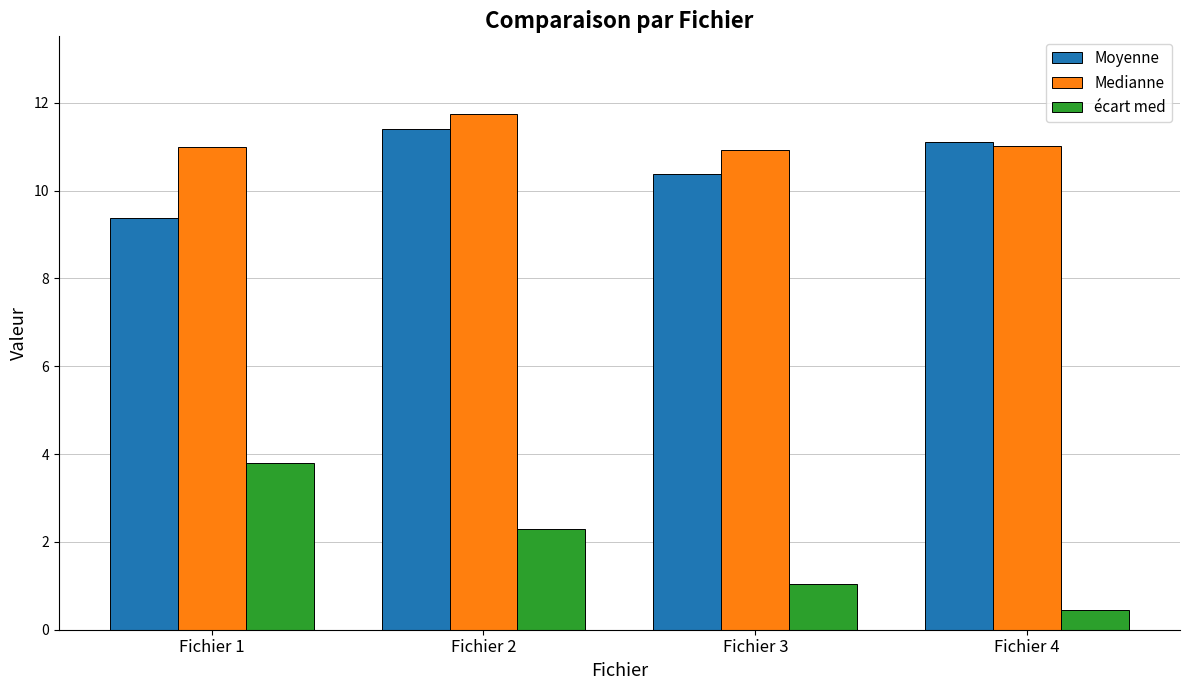

What is the smallest value displayed?

0.5